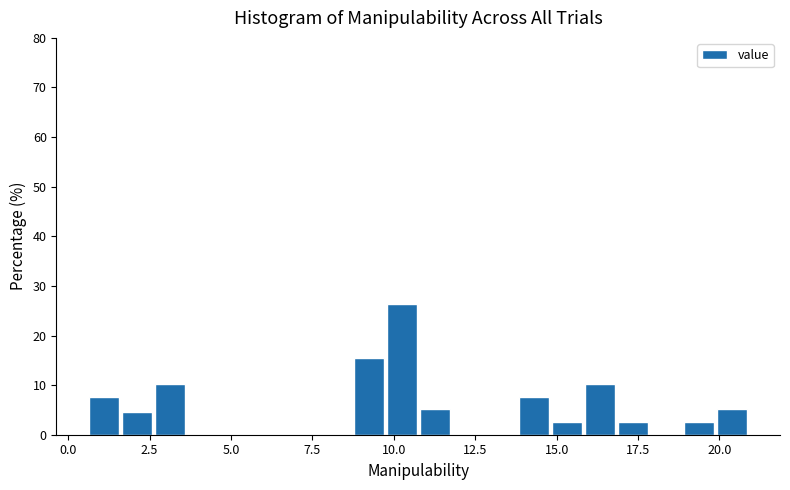

Around what value on the x-axis is the tallest bar? Give the approximate position of its centre, as read against the axis.

10.0